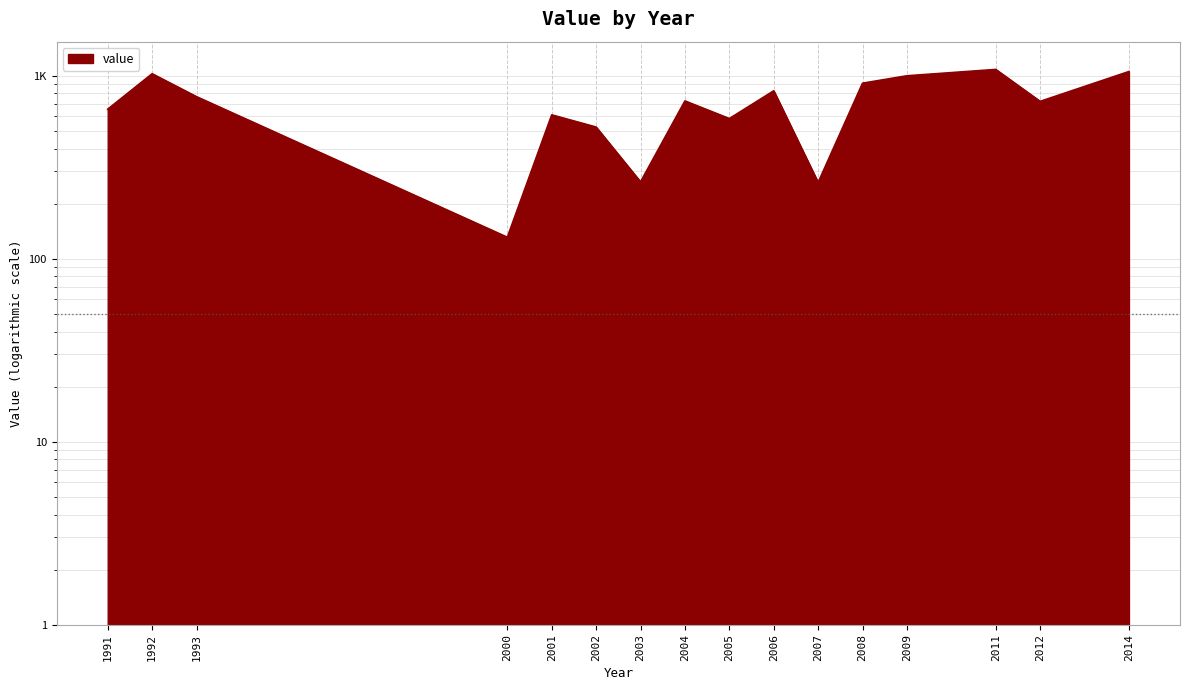

How many distinct data groups are displayed?

1